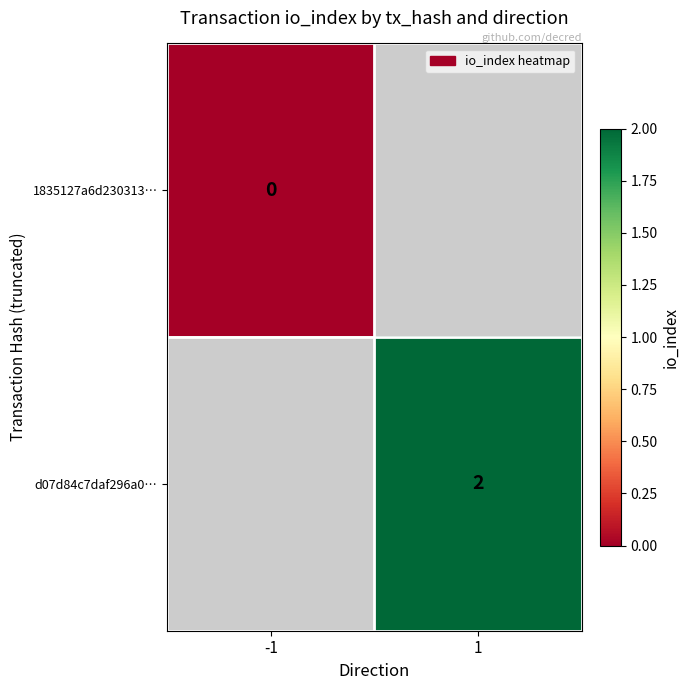

Is the value of 1835127a6d230313… at -1 greater than the value of d07d84c7daf296a0… at 1?

No